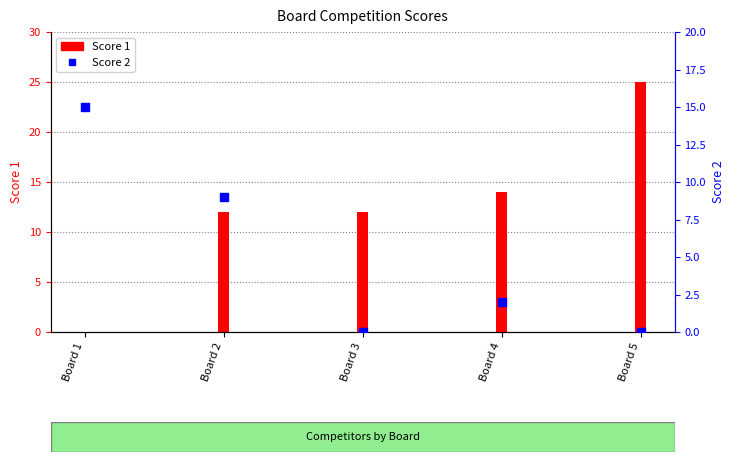

Is the value of Score 1 at Board 1 greater than the value of Score 2 at Board 3?

No